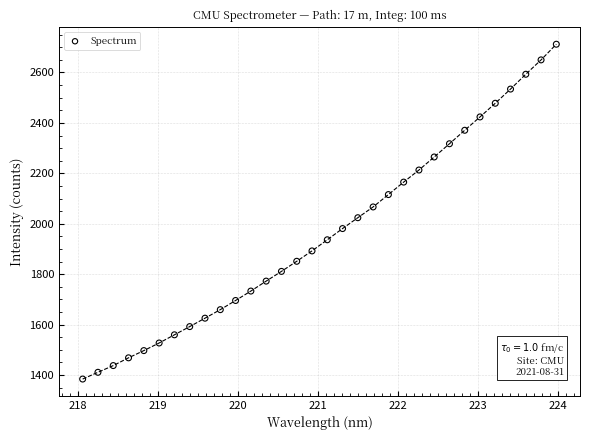

What is the range of Y values (max minus min)?

1328.5